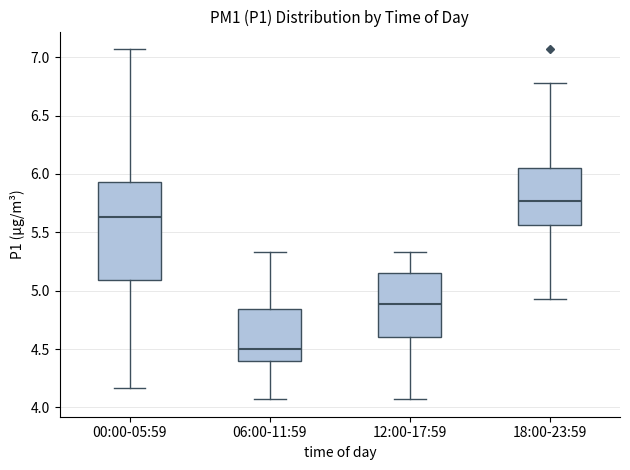

Reading left to right, transcribe this box plot: for each box, give where its median line is, the range the box spans, and where its two whiskers end, as read against the y-axis. The values are not printed on the chart, so give them approximately, as read against the axis.

00:00-05:59: median 5.65, box 5.10 to 5.95, whiskers 4.15 to 7.05
06:00-11:59: median 4.50, box 4.40 to 4.85, whiskers 4.05 to 5.35
12:00-17:59: median 4.90, box 4.60 to 5.15, whiskers 4.05 to 5.35
18:00-23:59: median 5.75, box 5.55 to 6.05, whiskers 4.95 to 6.80